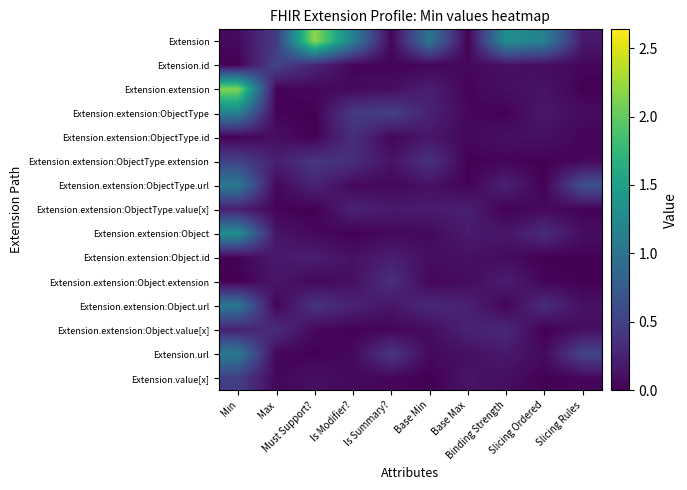

Rank the series at Must Support? from highest to lowest value.

Extension, Extension.extension:ObjectType.extension, Extension.extension:Object.url, Extension.id, Extension.extension:ObjectType.url, Extension.extension:Object.id, Extension.value[x], Extension.extension:Object, Extension.extension:Object.value[x], Extension.extension:Object.extension, Extension.extension, Extension.url, Extension.extension:ObjectType, Extension.extension:ObjectType.id, Extension.extension:ObjectType.value[x]